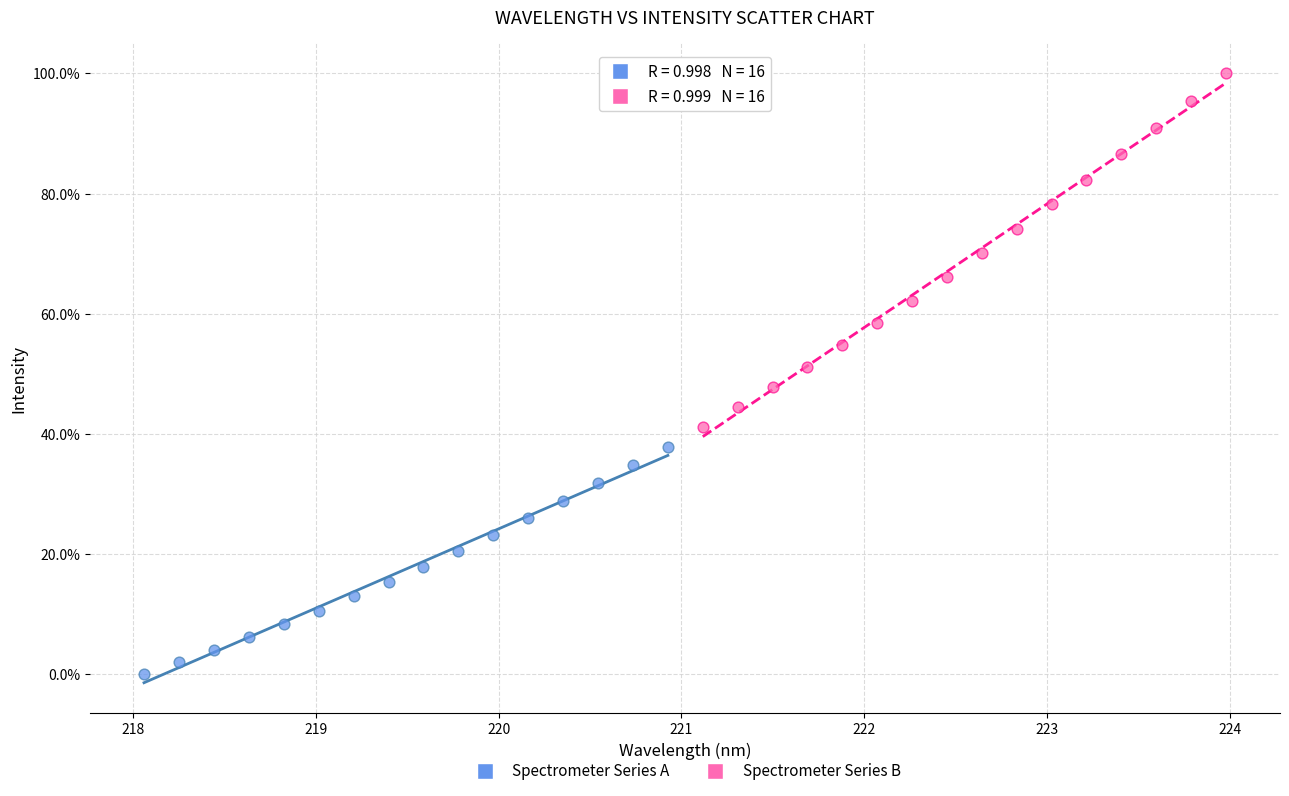

Which series reaches the minimum Y coordinate?

Spectrometer Series A